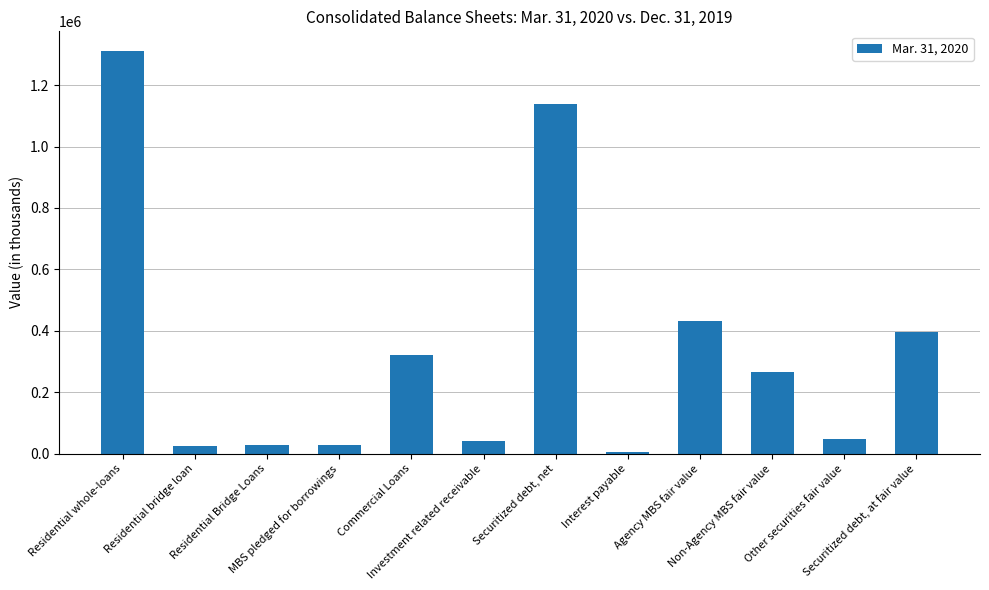

What is the maximum value shown in the chart?

1309795